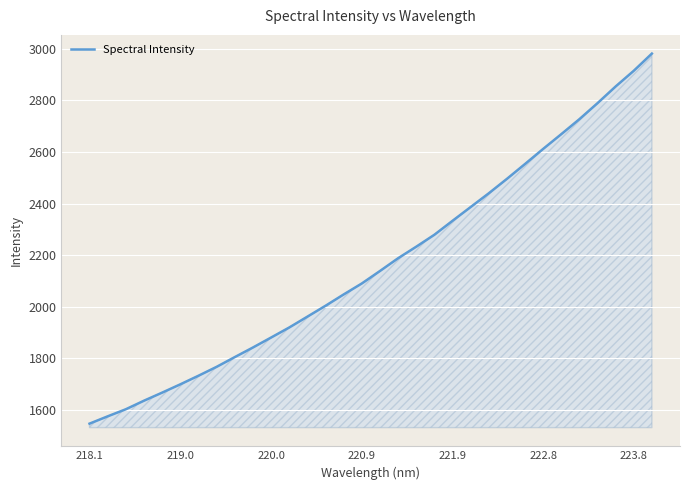

What is the smallest value displayed?

1546.4